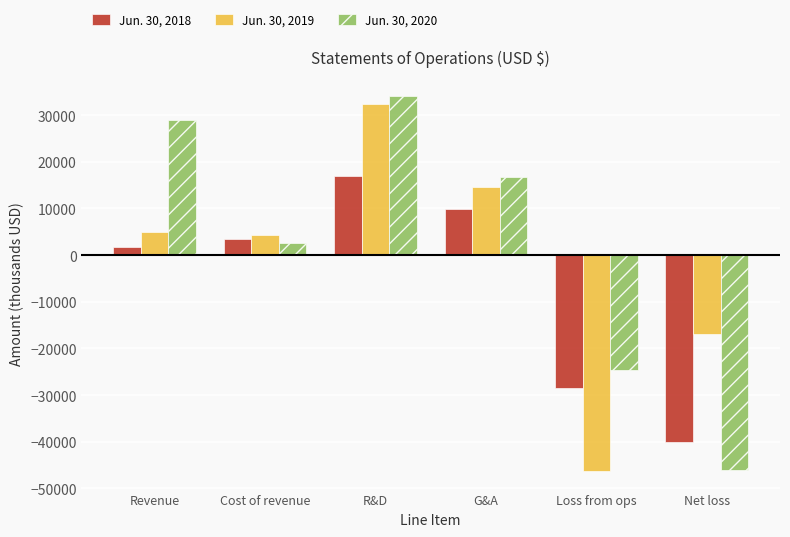

What is the label of the 3rd bar from the left?

R&D